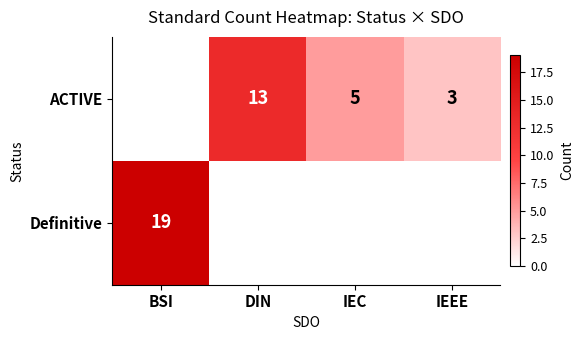

The value of ACTIVE at IEC is 5. True or false?

True